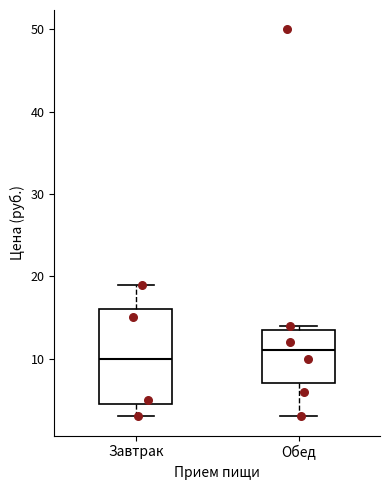

Which box is the tallest, from its lower edge to its upper edge?

Завтрак